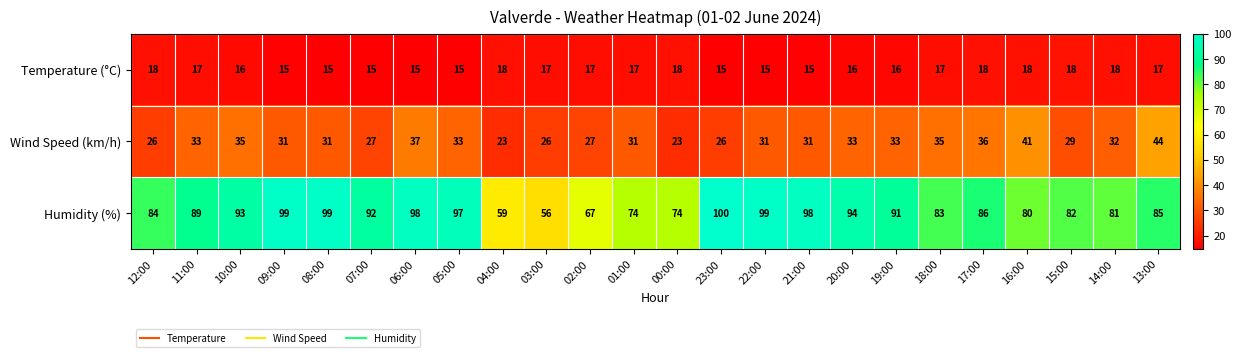

What is the total value across all series at 18:00?

135